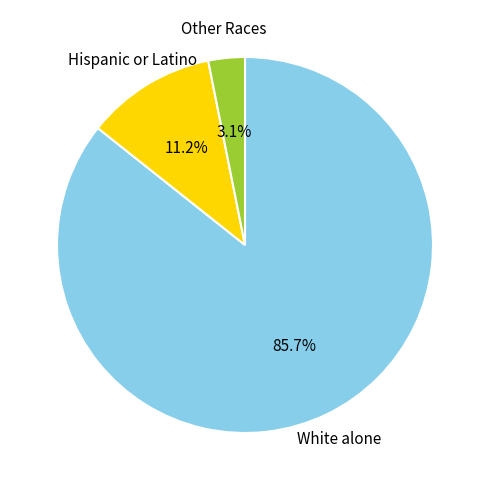

Does White alone represent more than half of the total?

Yes